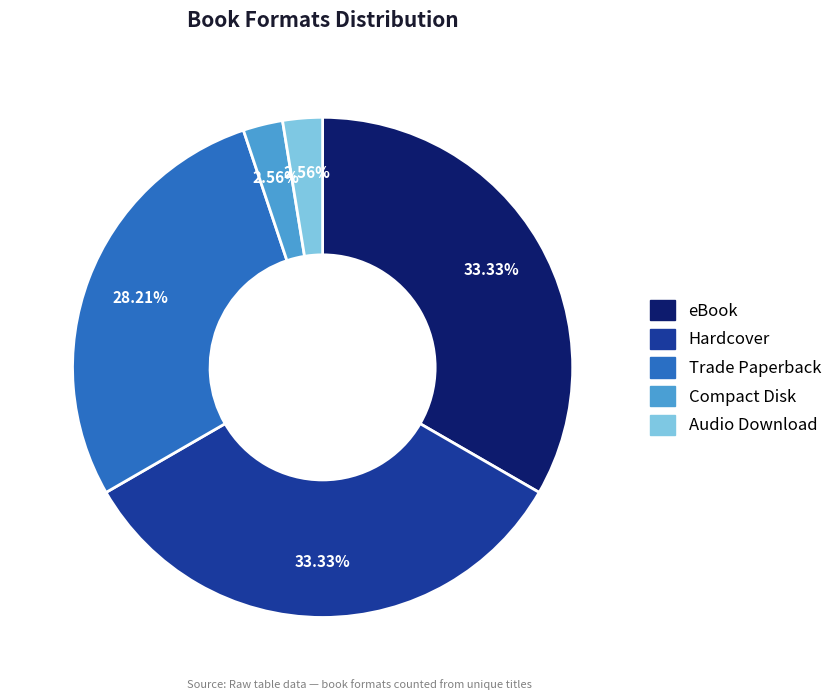

Between Trade Paperback and Compact Disk, which is larger?

Trade Paperback